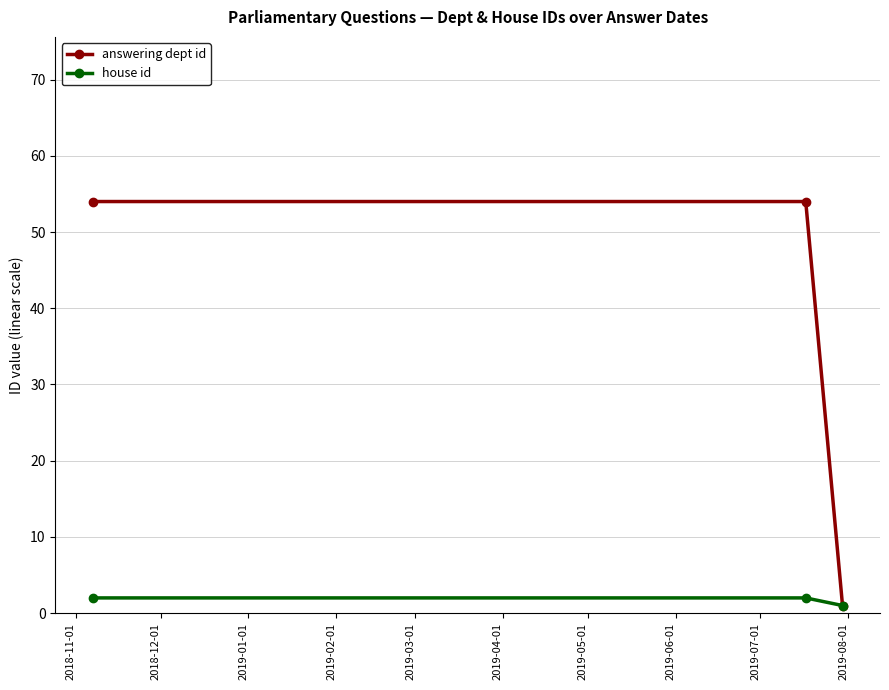

What are all the series names shown in the legend?

answering dept id, house id